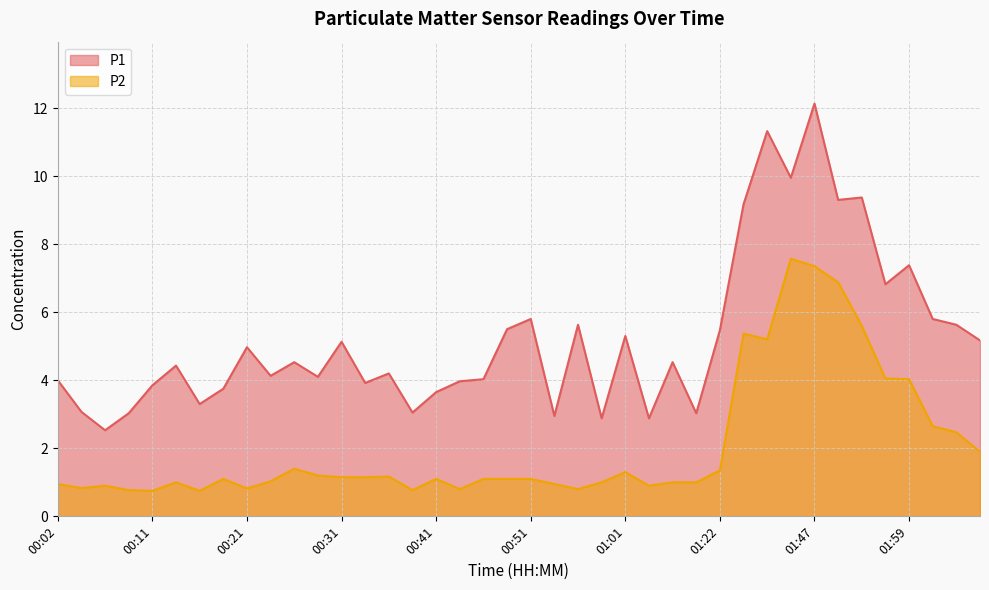

Between 00:02 and 00:04, which series saw the biggest shift?

P1